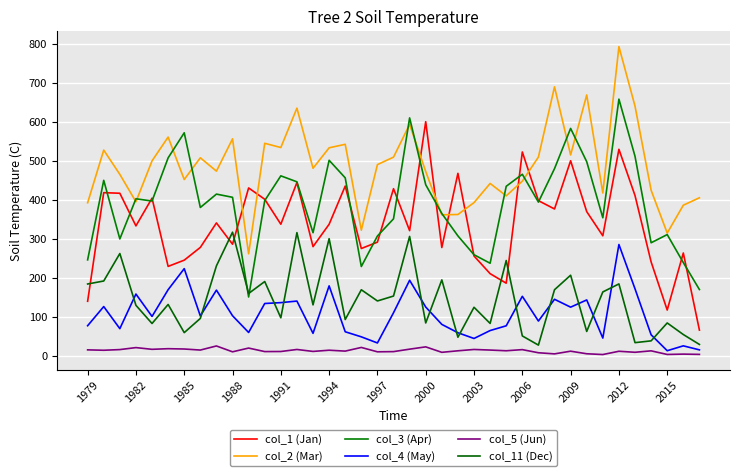

What is the difference between the second highest and minimum values in the col_5 (Jun) series?

19.7